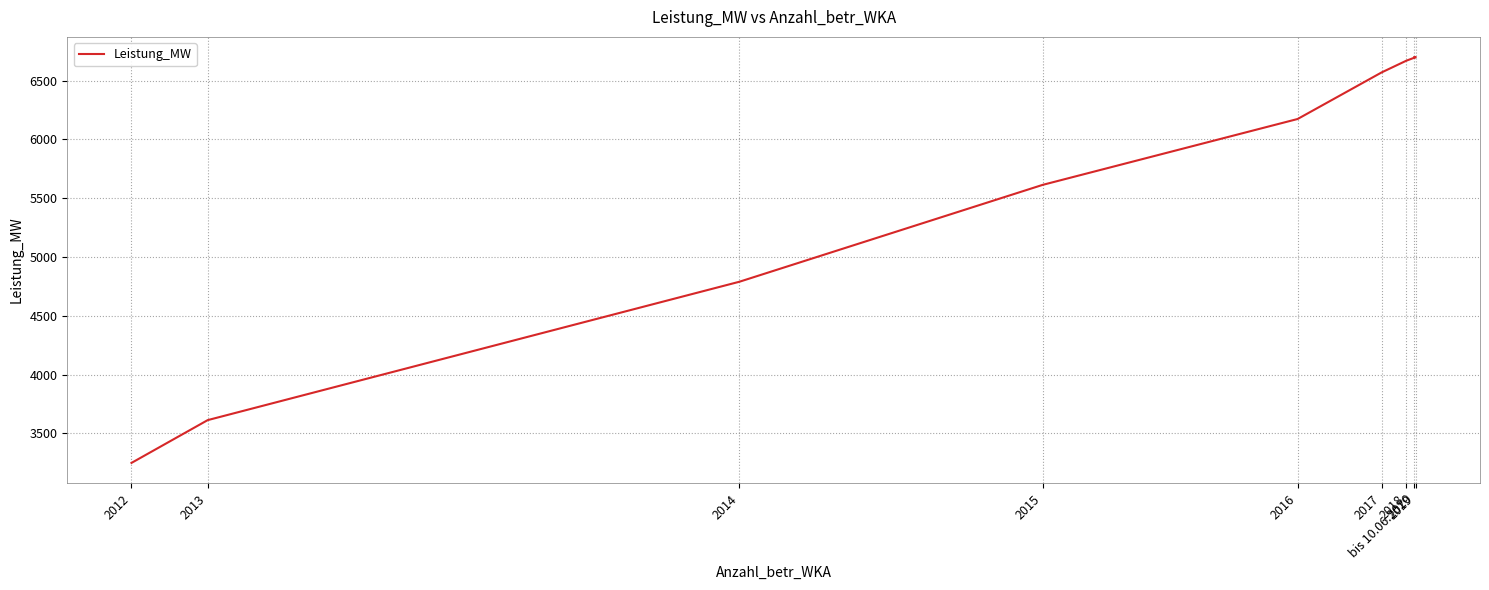

What is the difference between the values at 2017 and 2012?

3322.2